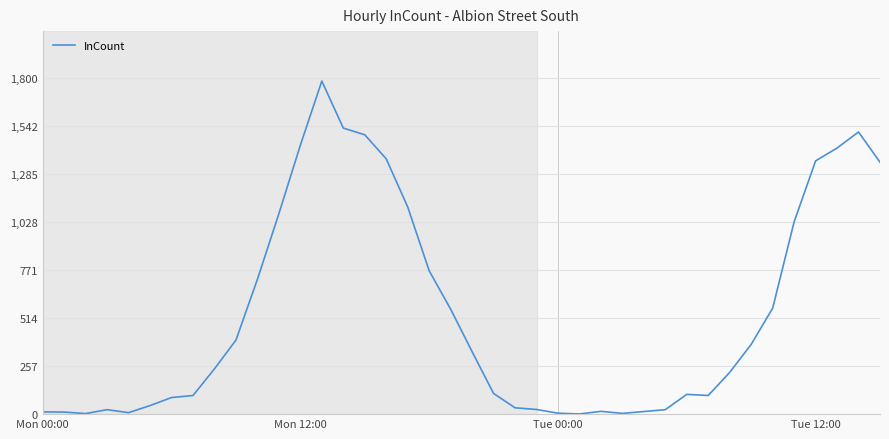

What is the greatest value displayed?

1786